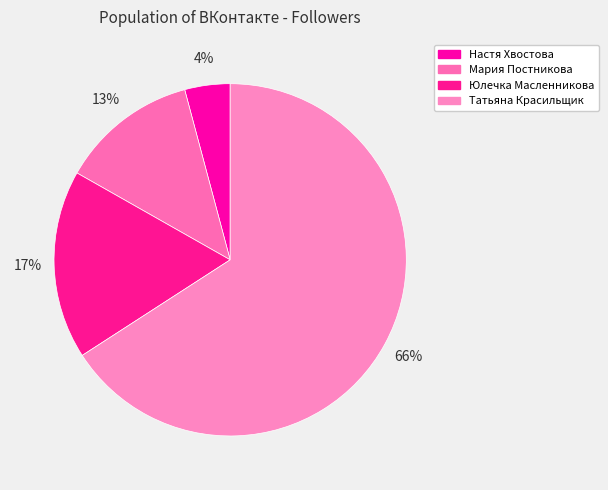

What is the change in value from Настя Хвостова to Татьяна Красильщик?

+204355868